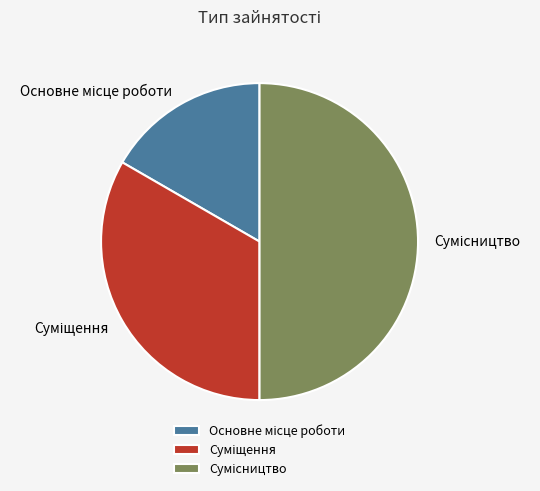

How many segments does this pie chart have?

3